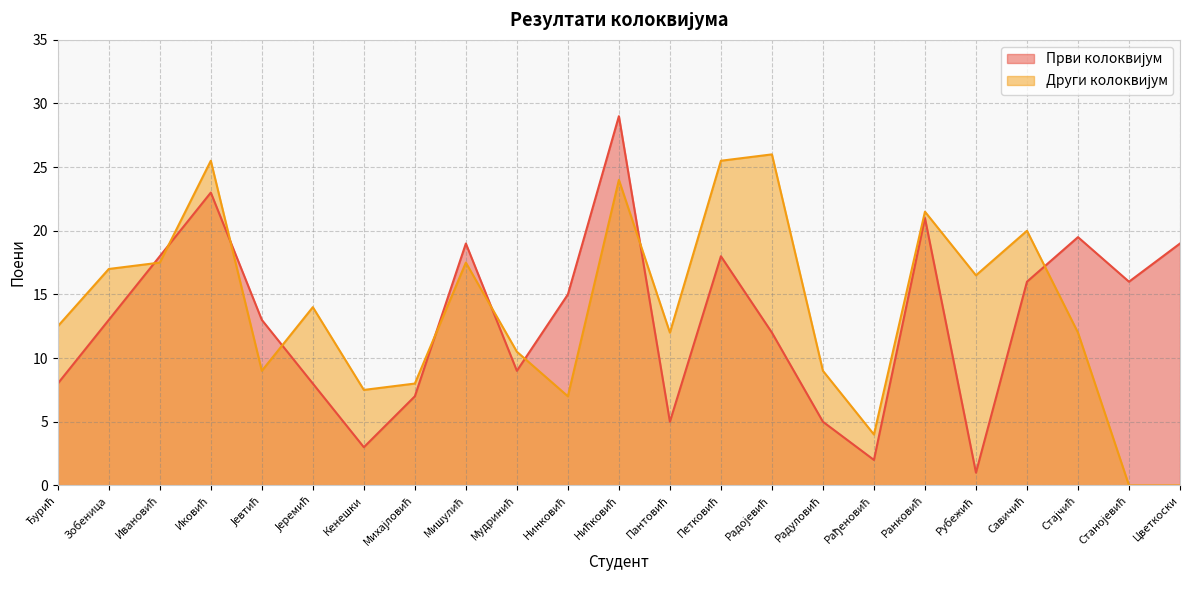

Rank the series at Ивановић from lowest to highest value.

Други колоквијум, Први колоквијум